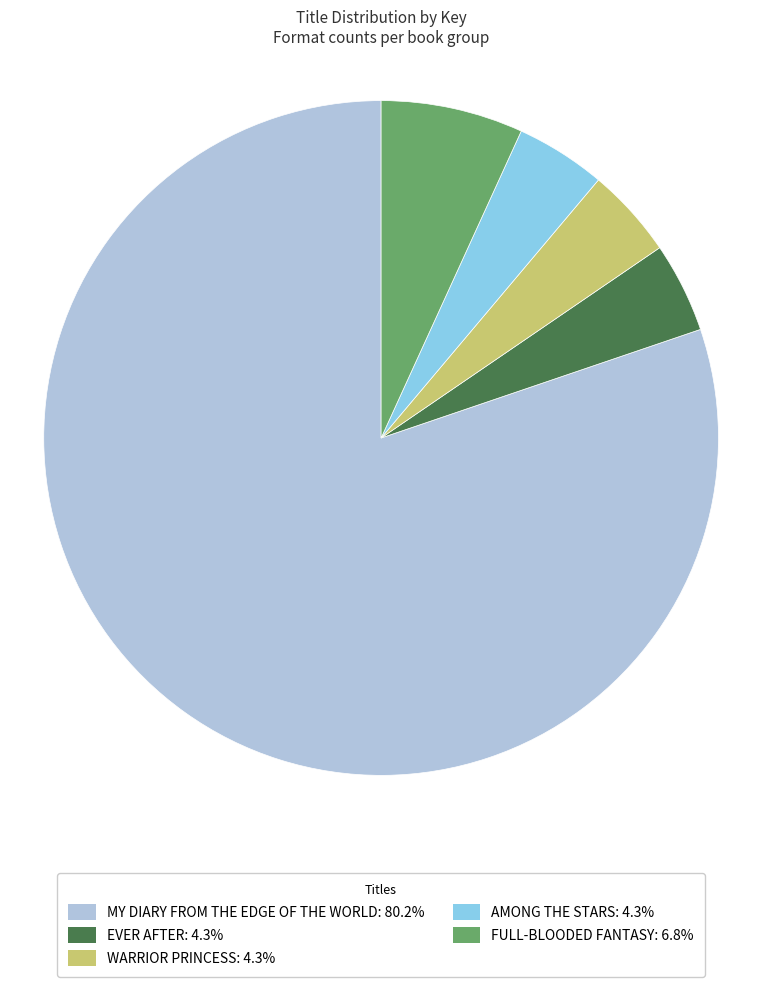

Is there a majority slice in this chart?

Yes